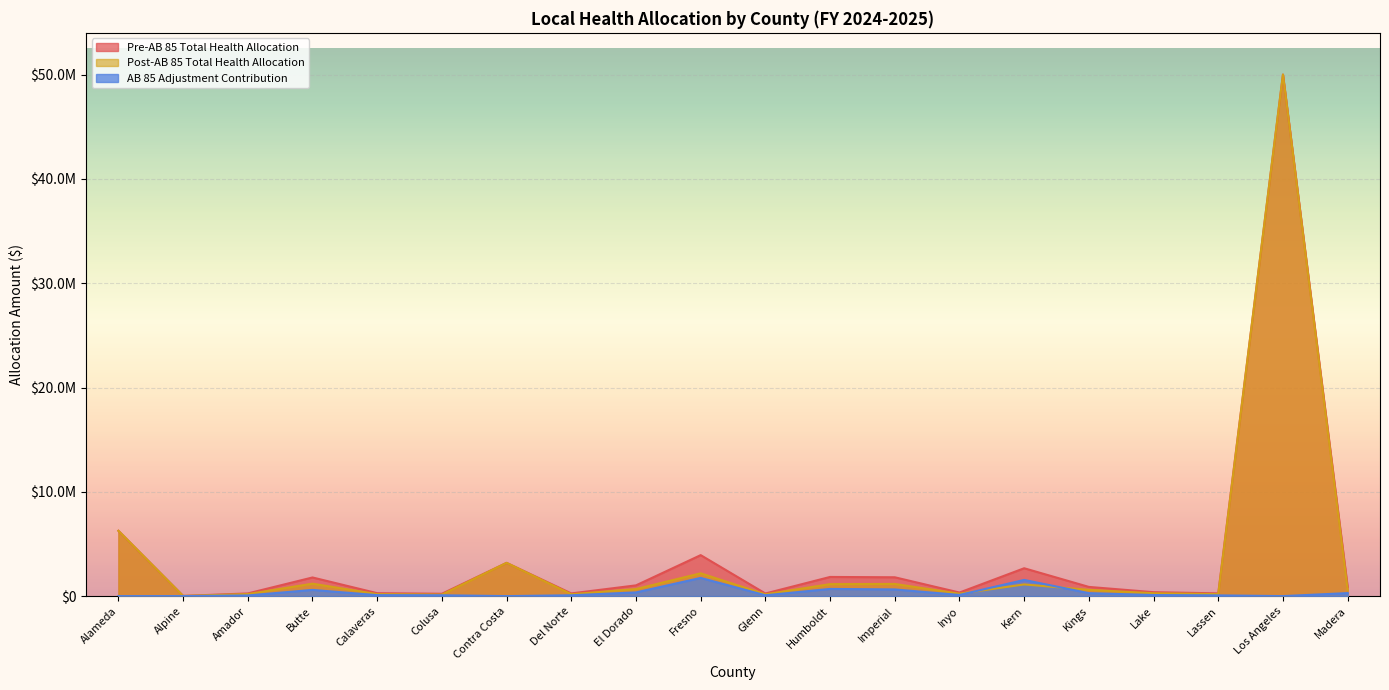

The Pre-AB 85 Total Health Allocation series shows 415012.0 at Lassen. True or false?

False